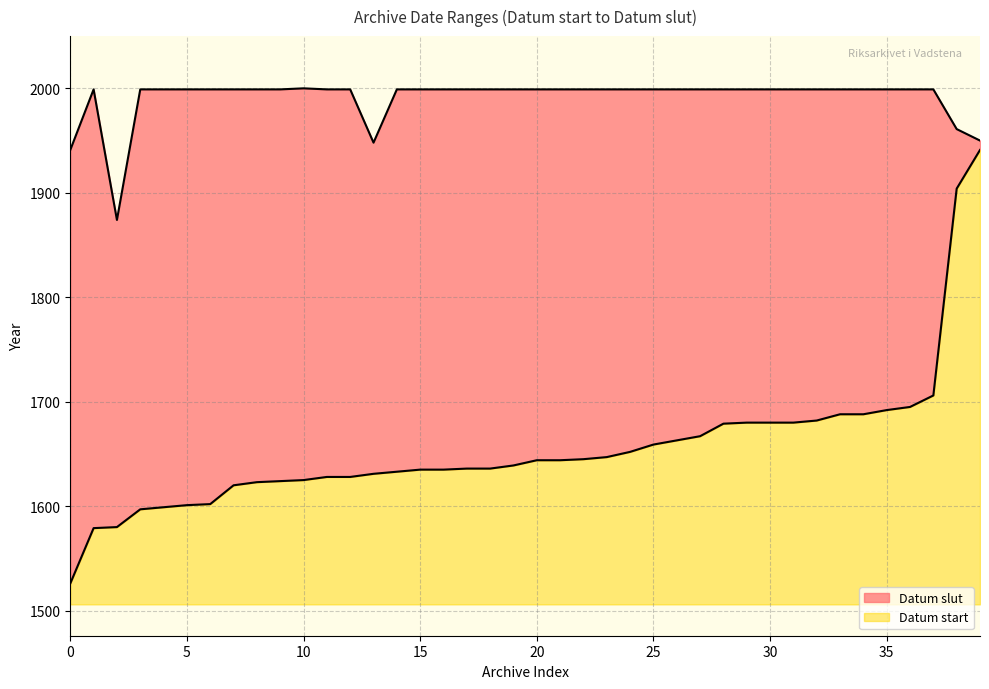

At which category is the sum across all series the highest?

4